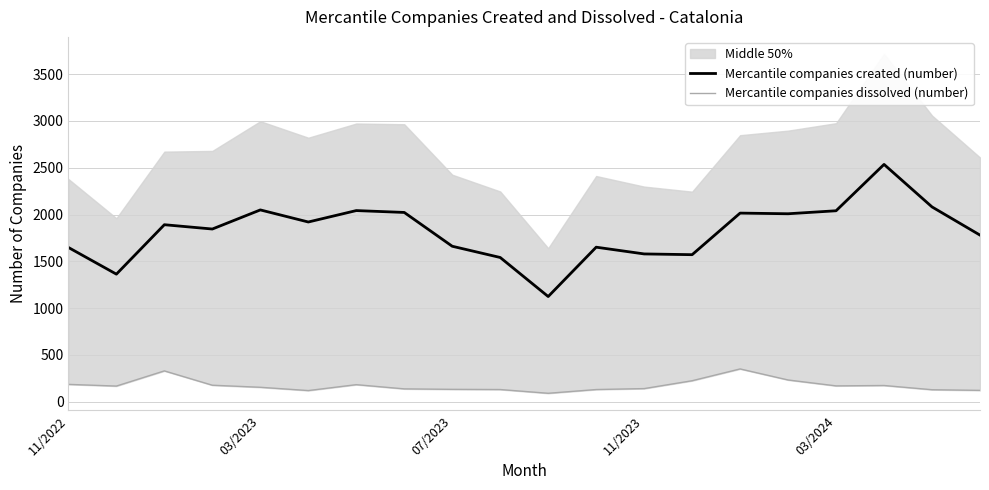

Rank the series by their average value, from highest to lowest.

Mercantile companies created (number), Mercantile companies dissolved (number)